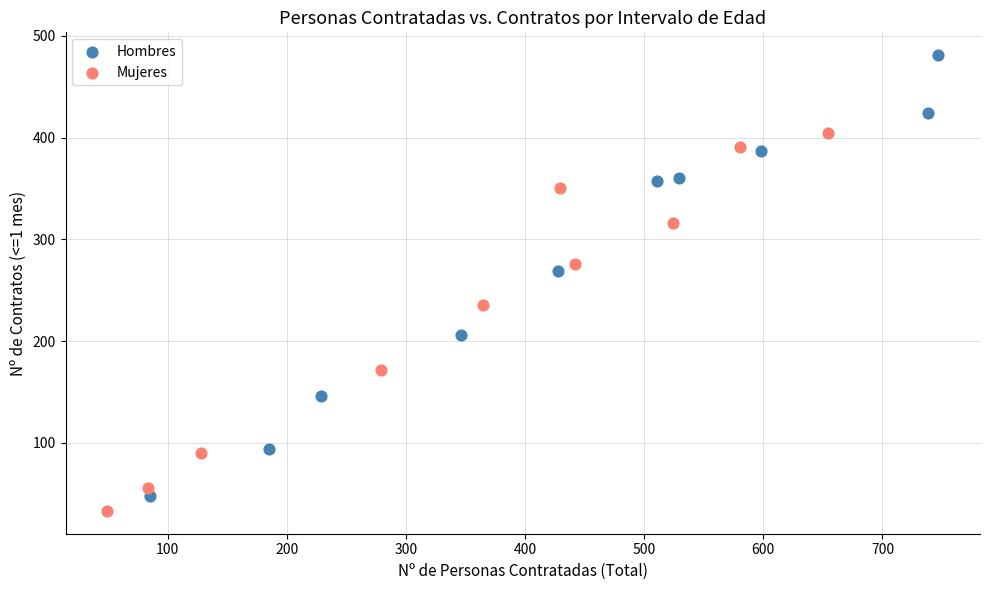

Which series has the largest Y range (max minus min)?

Hombres